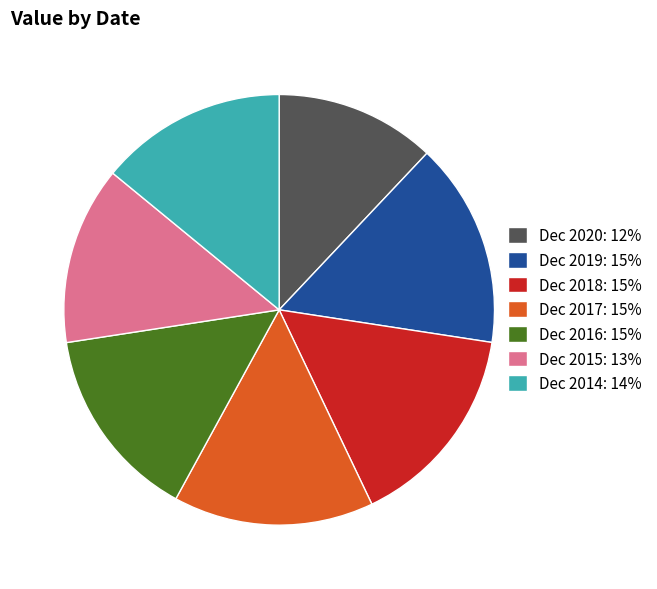

How many slices are in this pie chart?

7